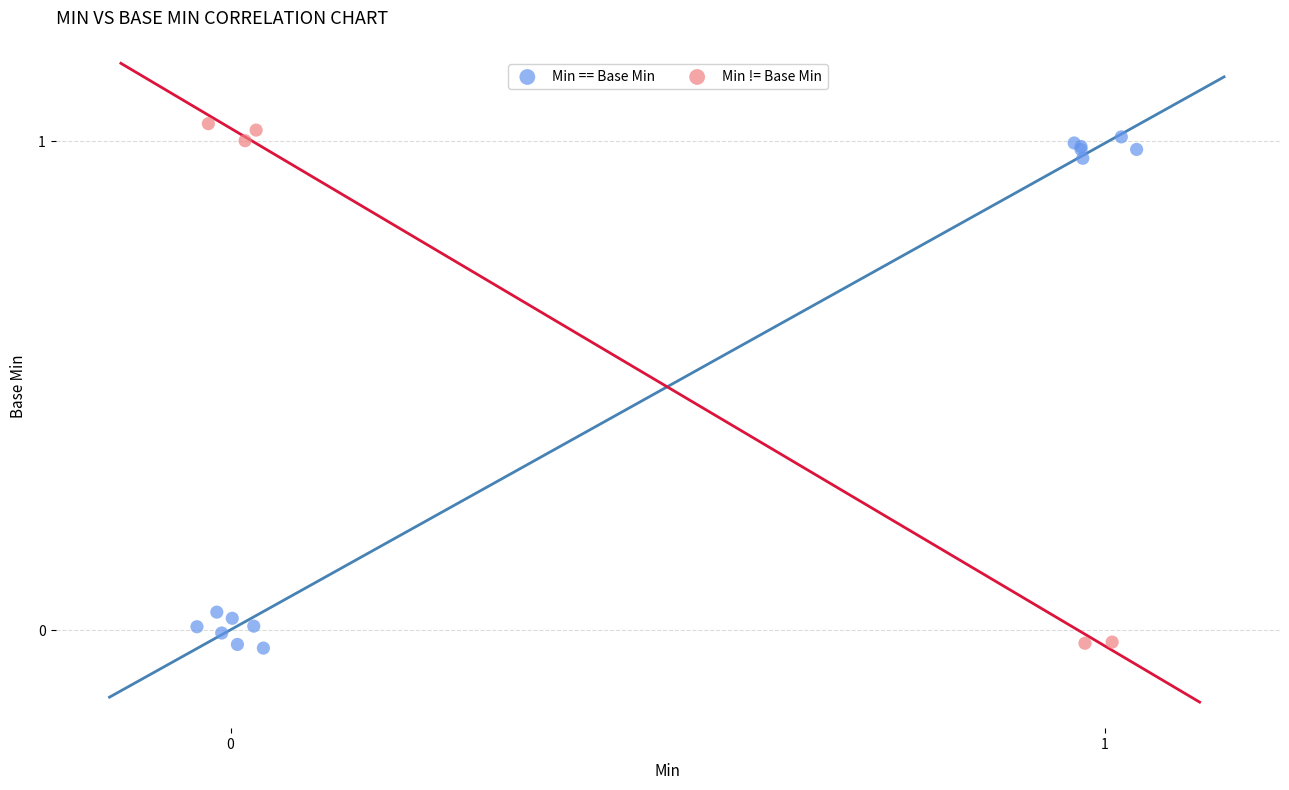

What are all the series names shown in the legend?

Min == Base Min, Min != Base Min